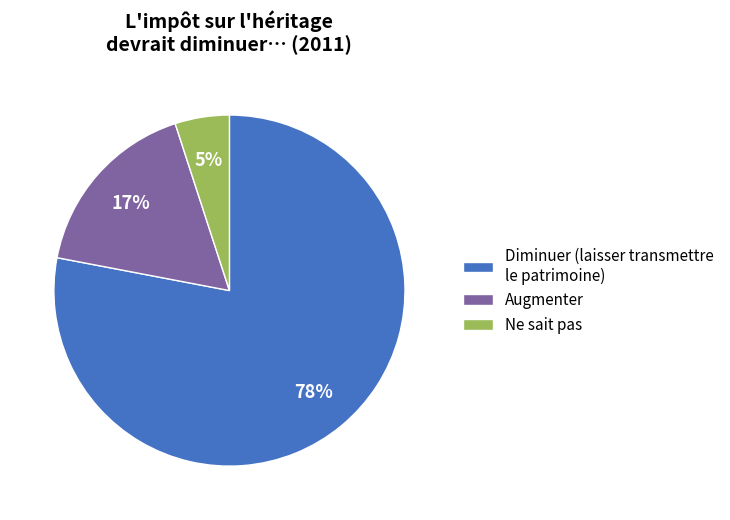

Is there any slice that represents more than half of the pie?

Yes